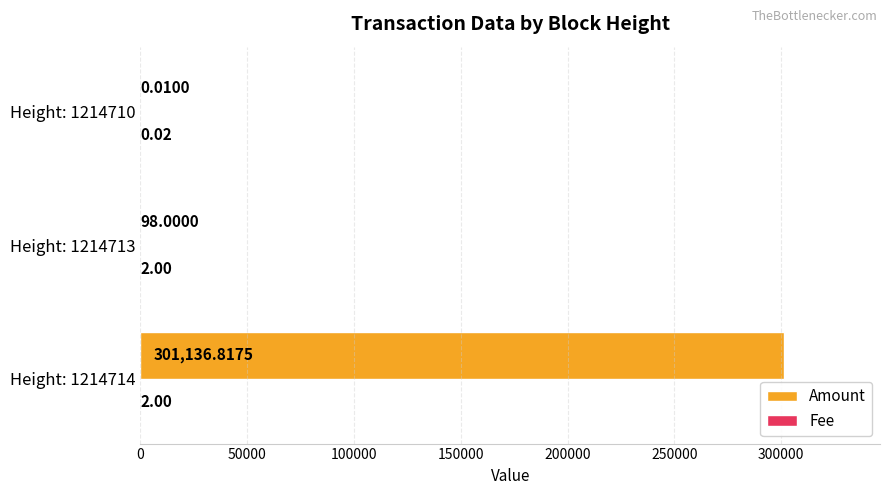

Which series has the largest total across all categories?

Amount